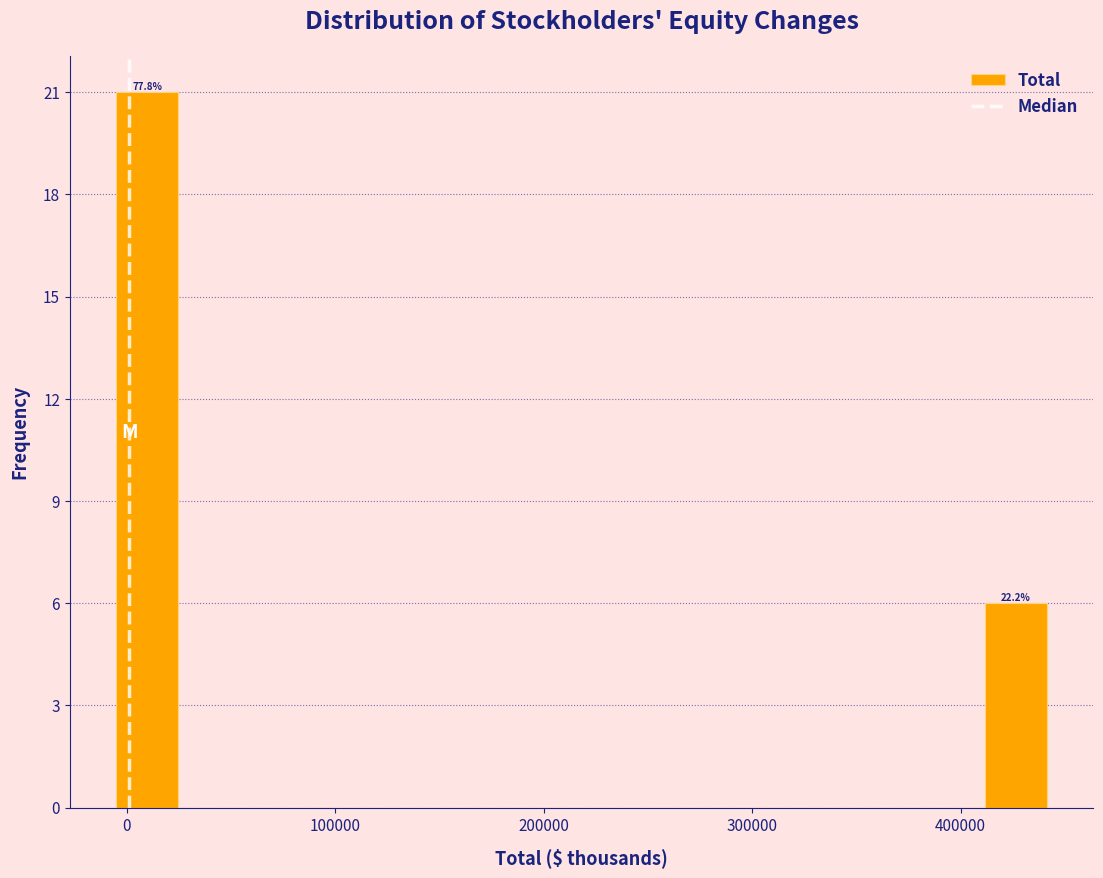

Around what value on the x-axis is the tallest bar? Give the approximate position of its centre, as read against the axis.

10000